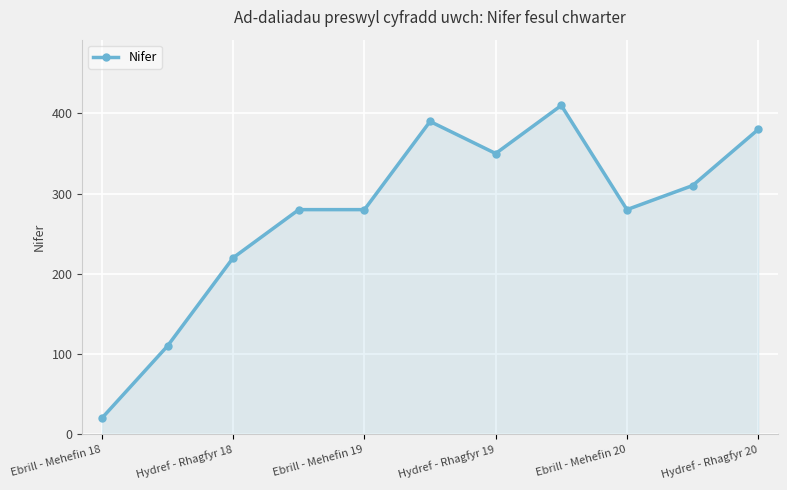

True or false: there are more than 0 points higher than both neighbors.

True